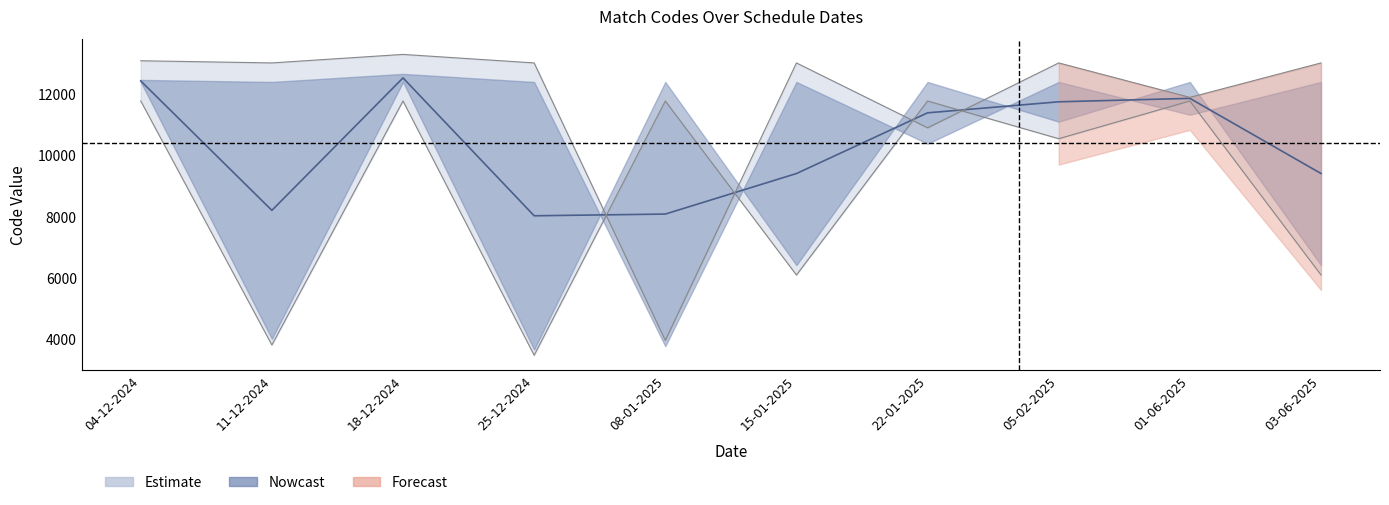

Is it true that Away Team Code equals 10542.1 at 05-02-2025?

True